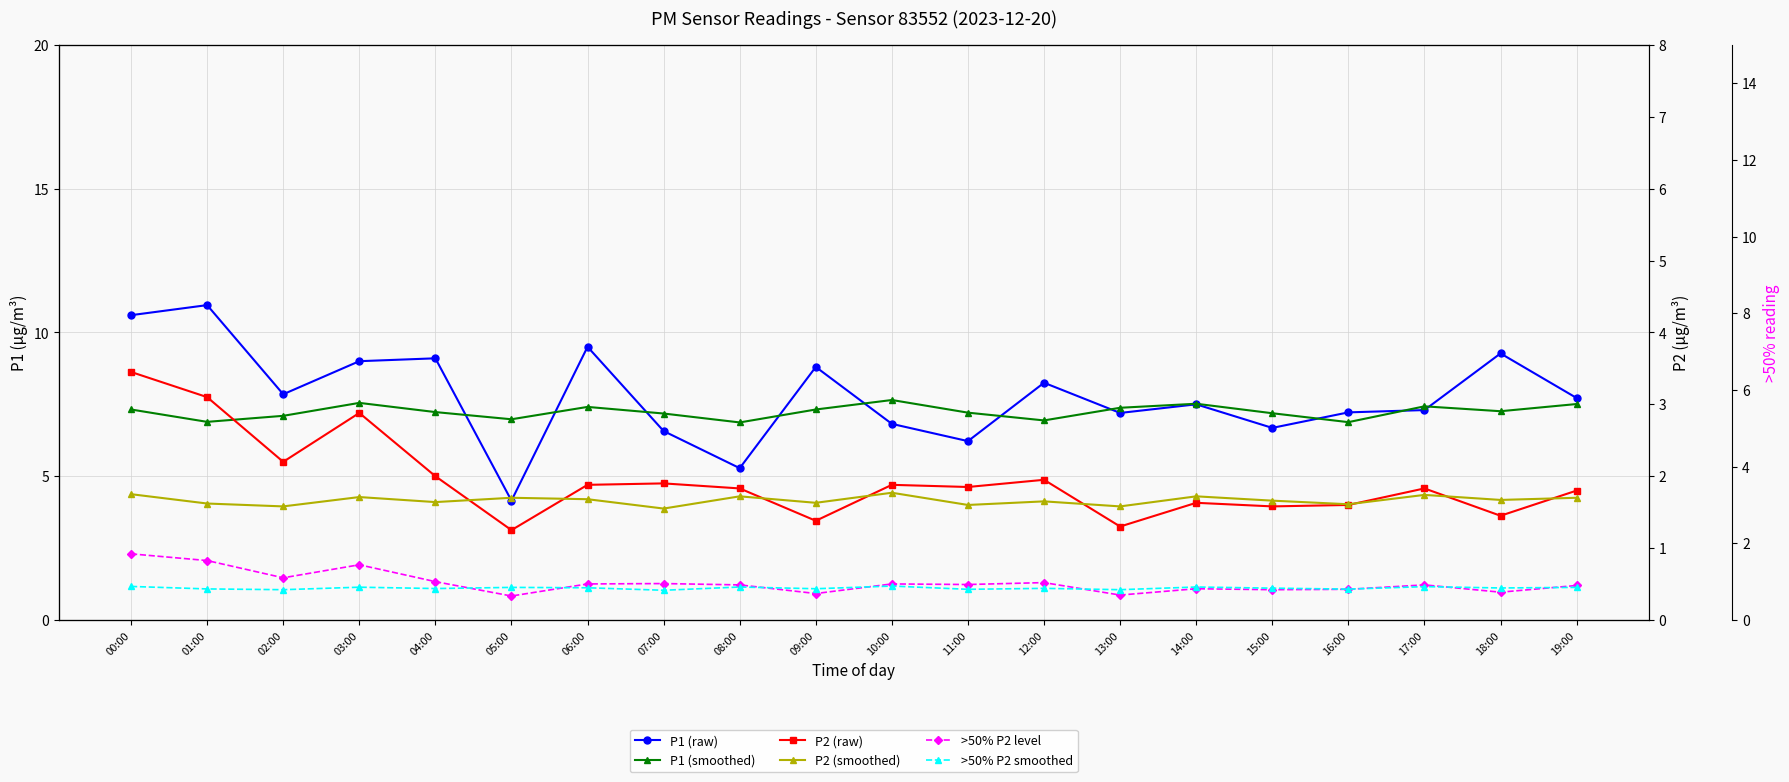

At how many categories does at least one series exceed 4?

20